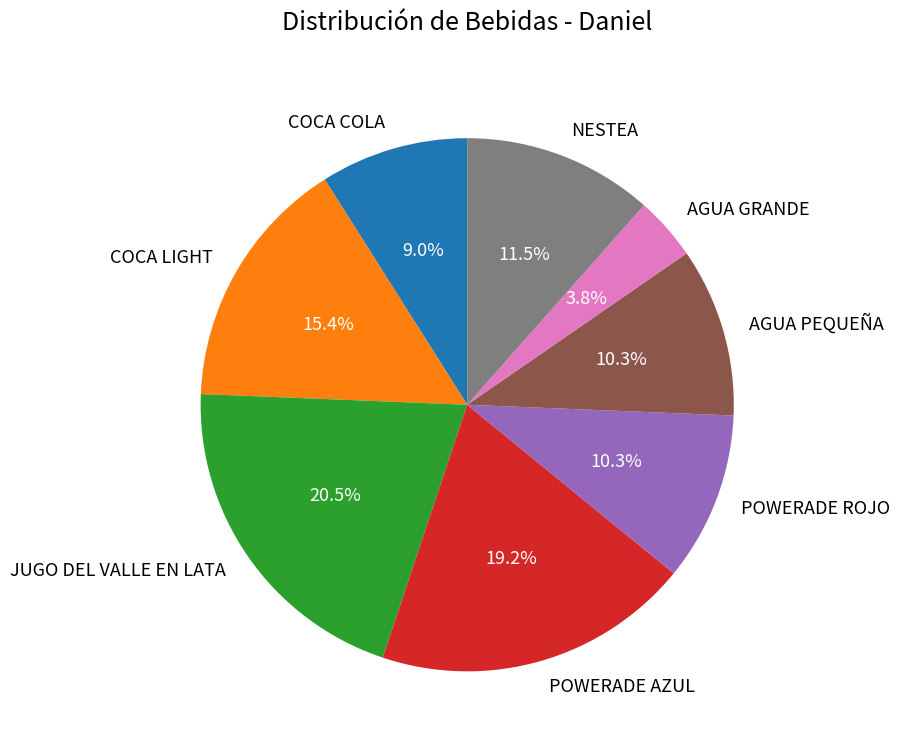

Does COCA LIGHT account for over 50% of the chart?

No